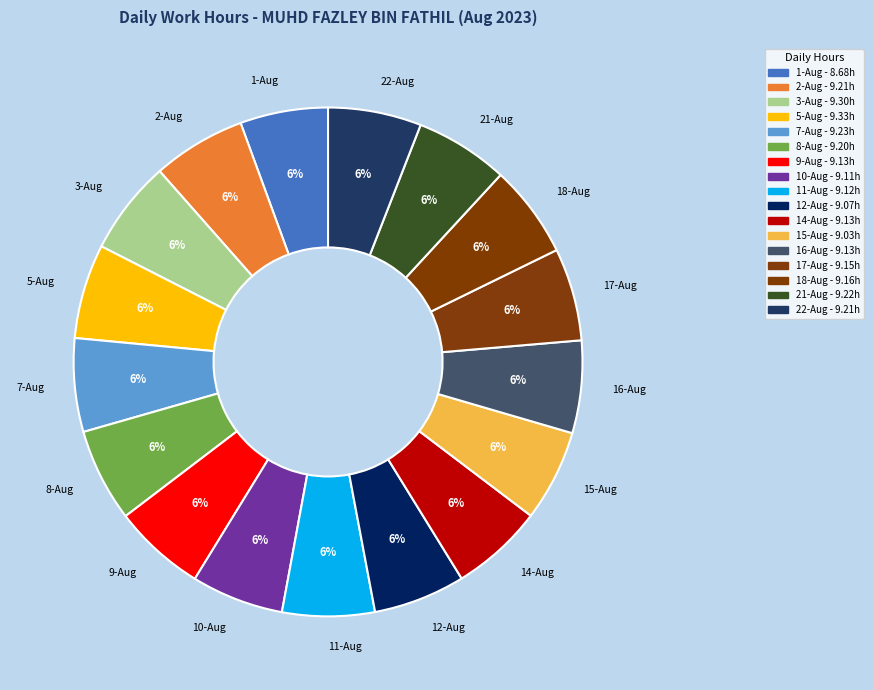

Count the number of slices in the pie.

17